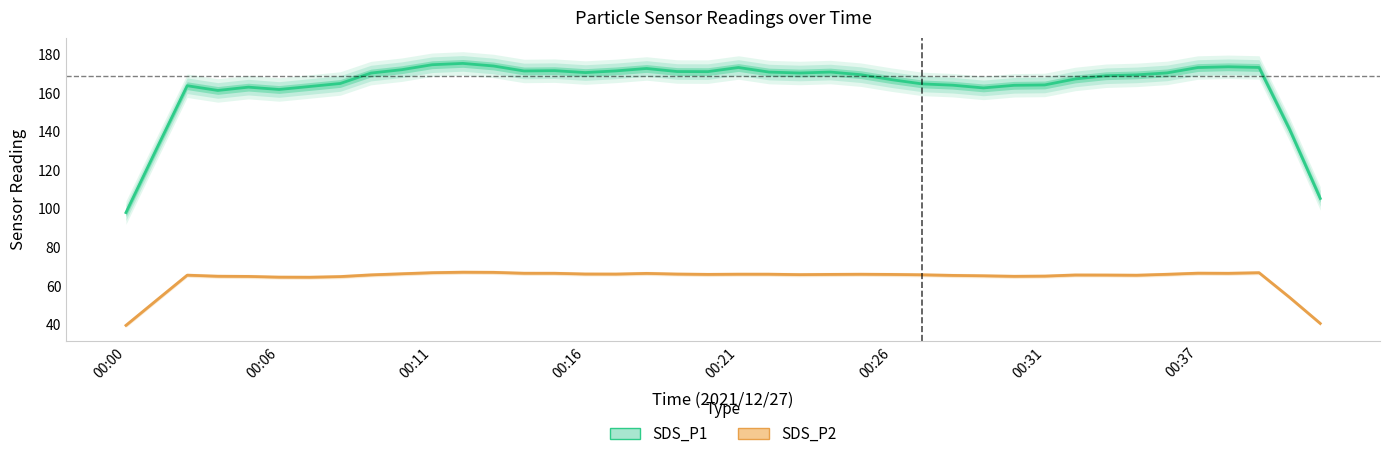

What is the minimum value shown in the chart?

39.7